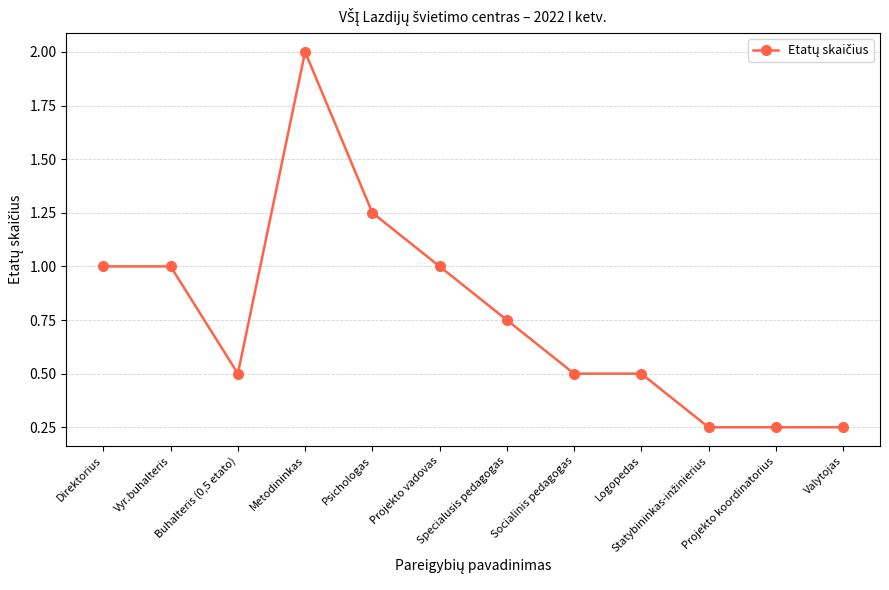

What position from the right is Projekto vadovas?

7